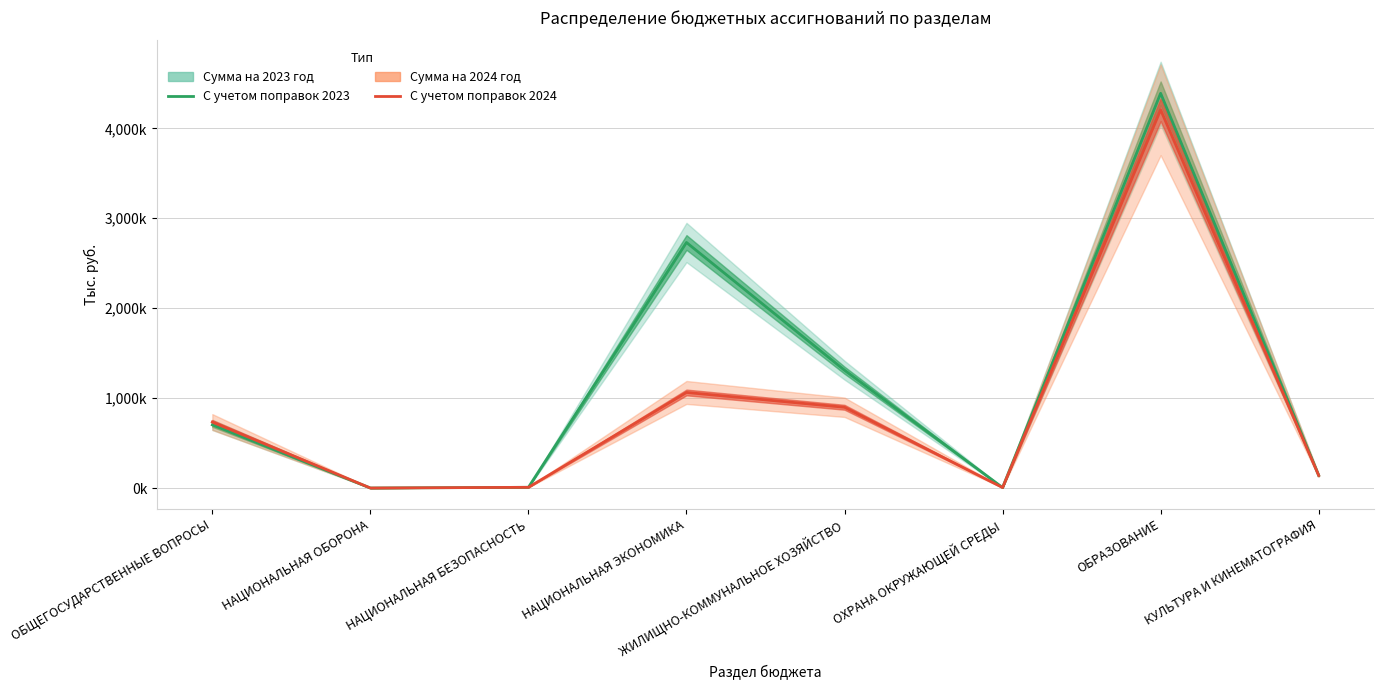

Where is the first local minimum for Сумма на 2024 год?

НАЦИОНАЛЬНАЯ ОБОРОНА